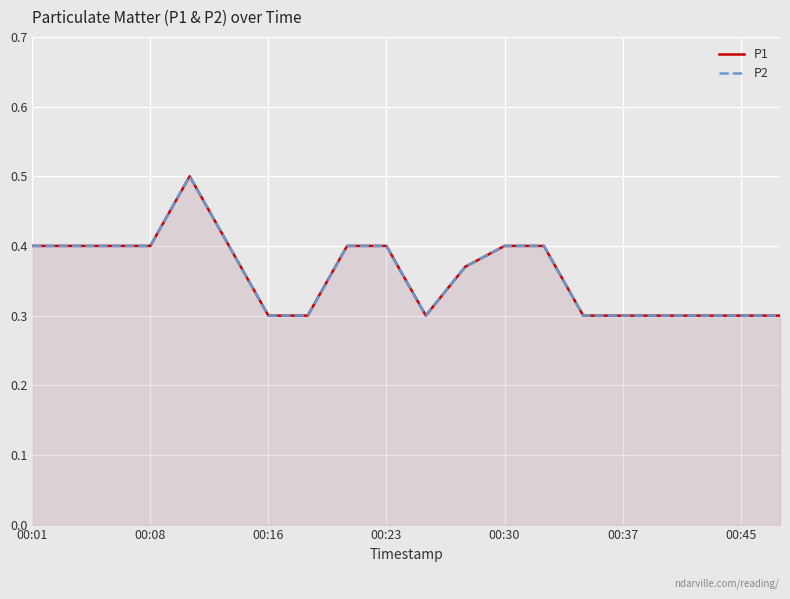

Reading left to right, transcribe all the data shown in this chart.

P1: 0.4	0.4	0.4	0.4	0.5	0.4	0.3	0.3	0.4	0.4	0.3	0.4	0.4	0.4	0.3	0.3	0.3	0.3	0.3	0.3
P2: 0.4	0.4	0.4	0.4	0.5	0.4	0.3	0.3	0.4	0.4	0.3	0.4	0.4	0.4	0.3	0.3	0.3	0.3	0.3	0.3